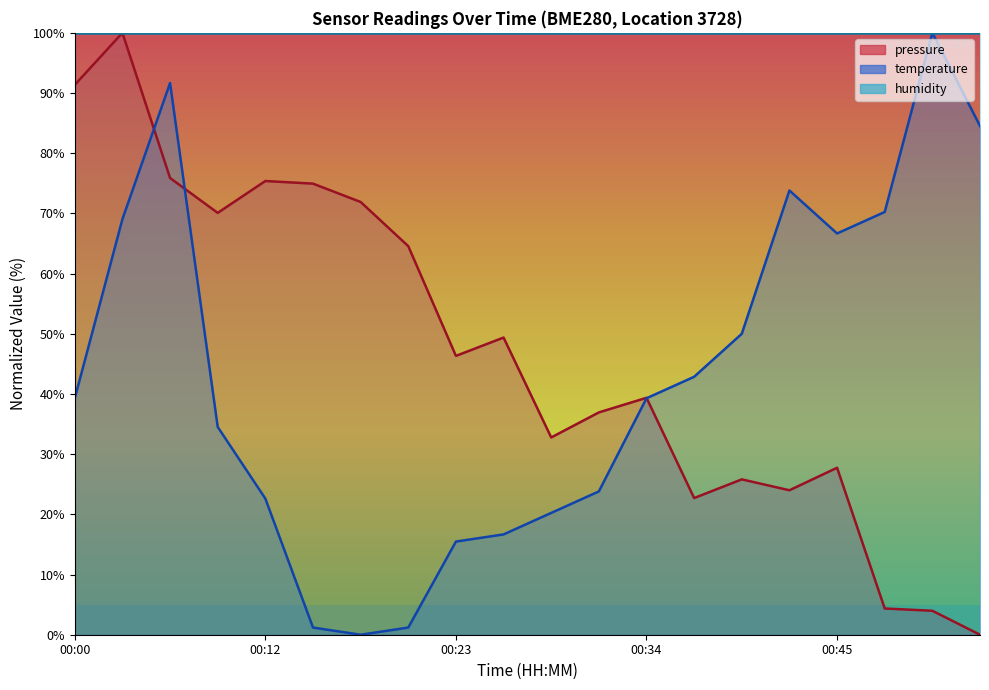

Is it true that pressure equals 7.8 at 14?

False